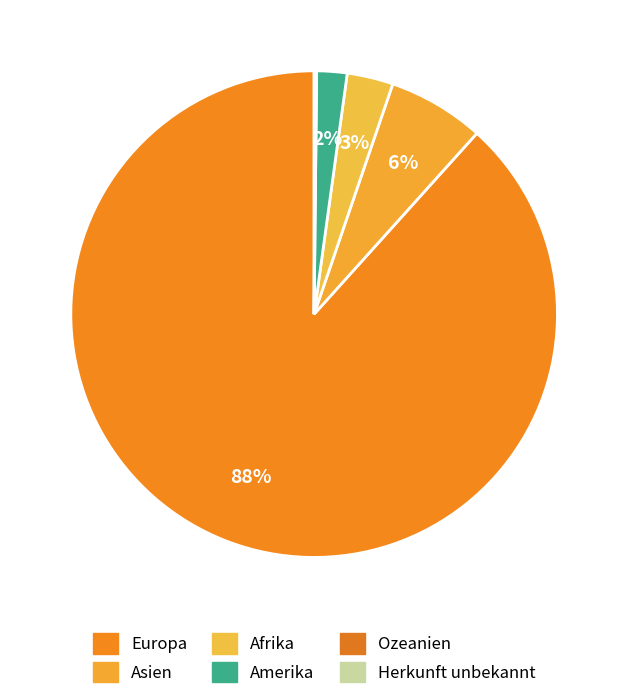

Count the number of slices in the pie.

6